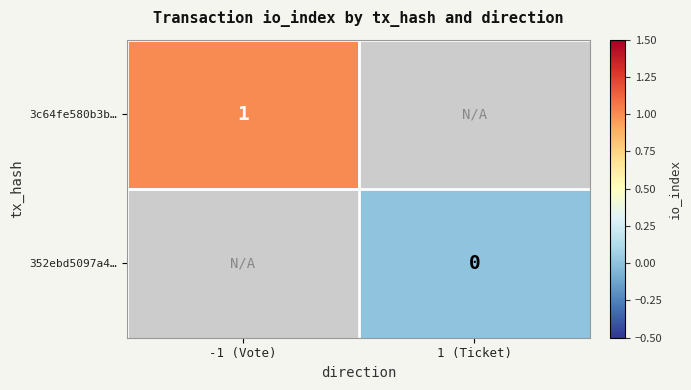

At which category does the chart reach its minimum across all series?

1 (Ticket)